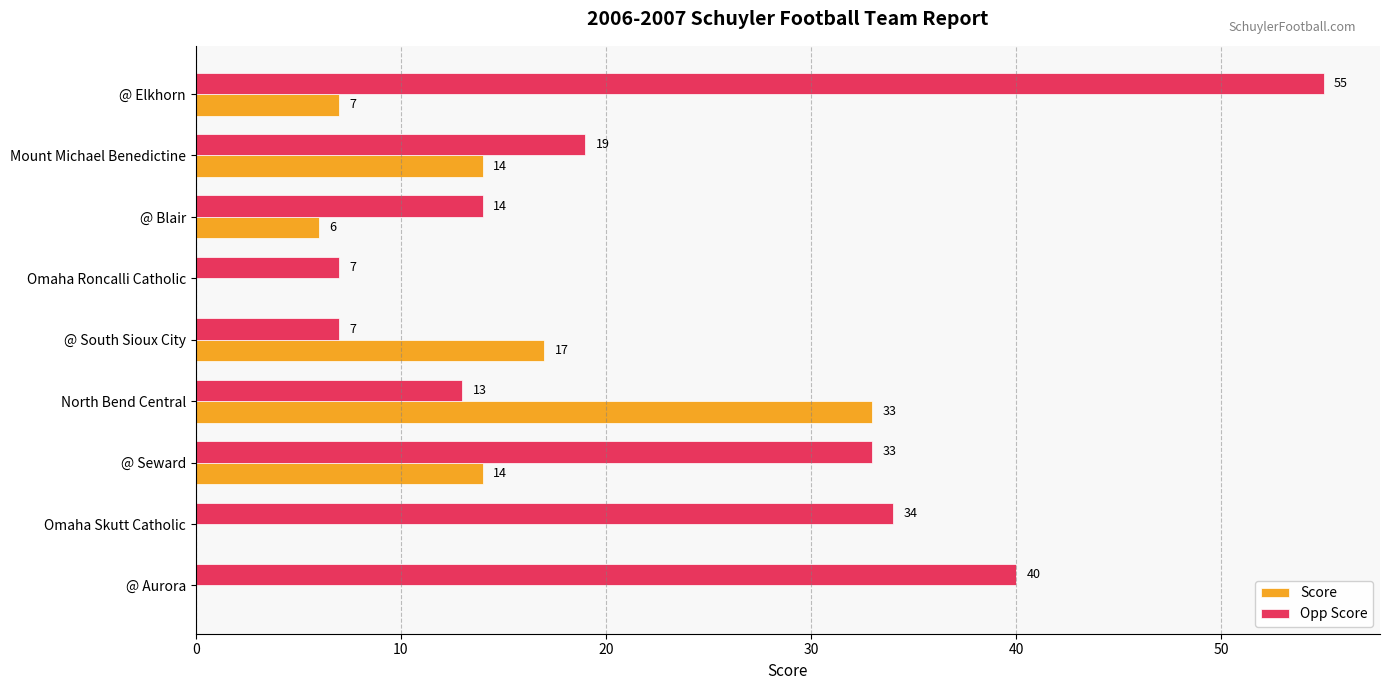

Which category has the highest value across all series?

@ Elkhorn